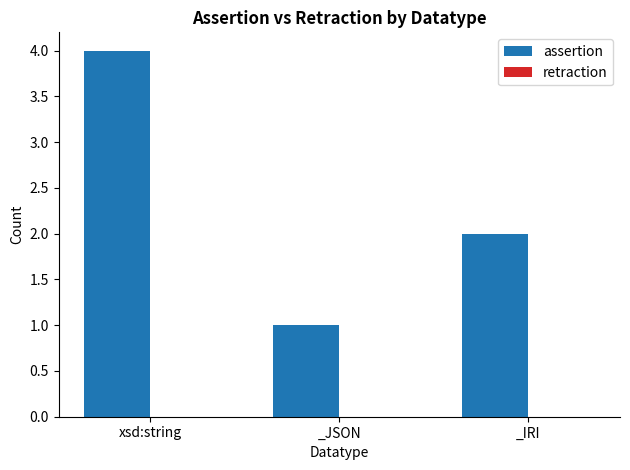

How many categories are shown in the chart?

3